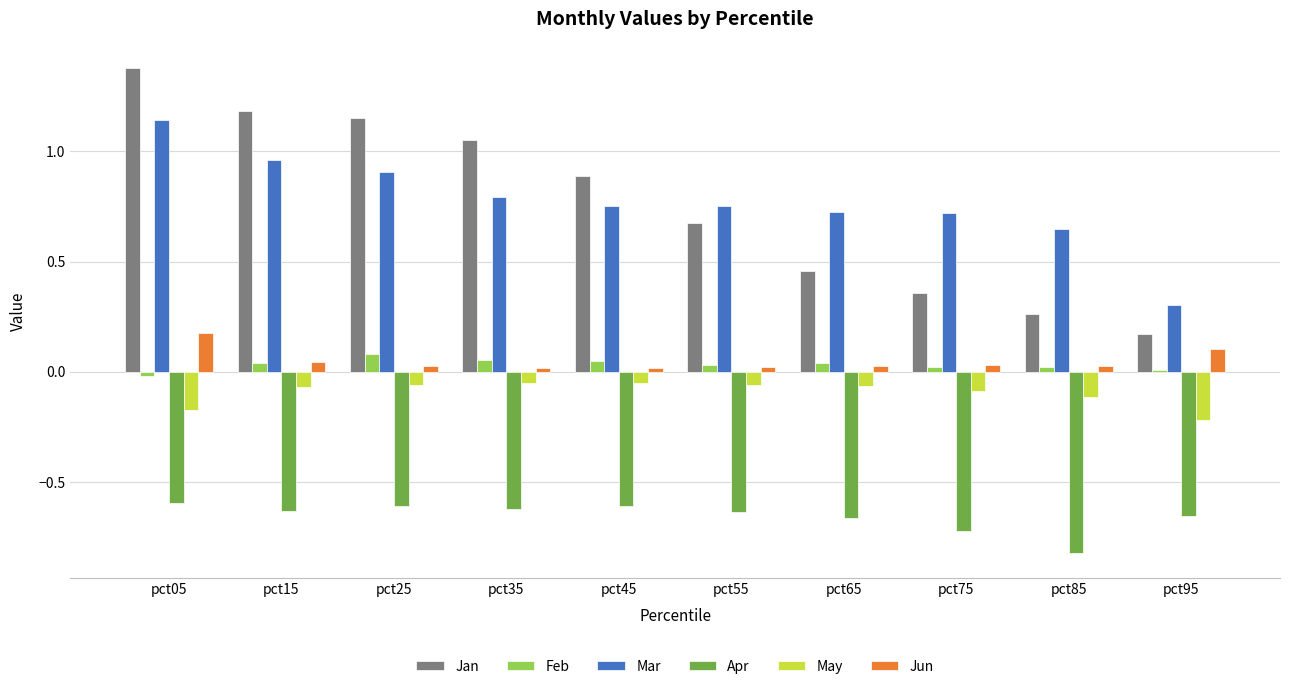

Between pct35 and pct75, which series saw the biggest shift?

Jan